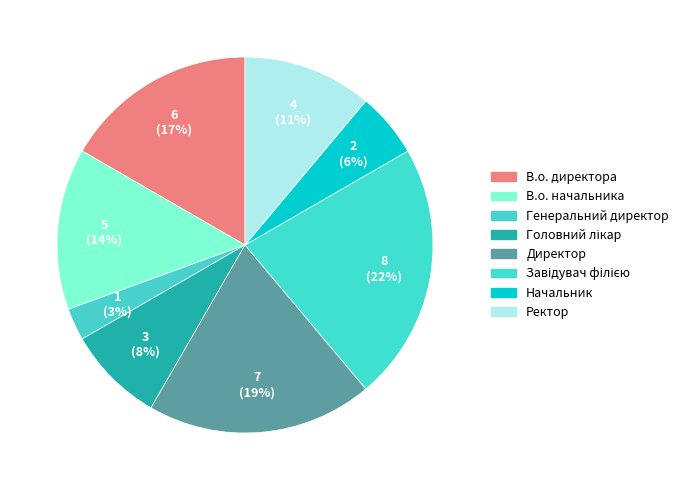

To the nearest percent, what is the difference between the largest and smallest slice percentages?

19%